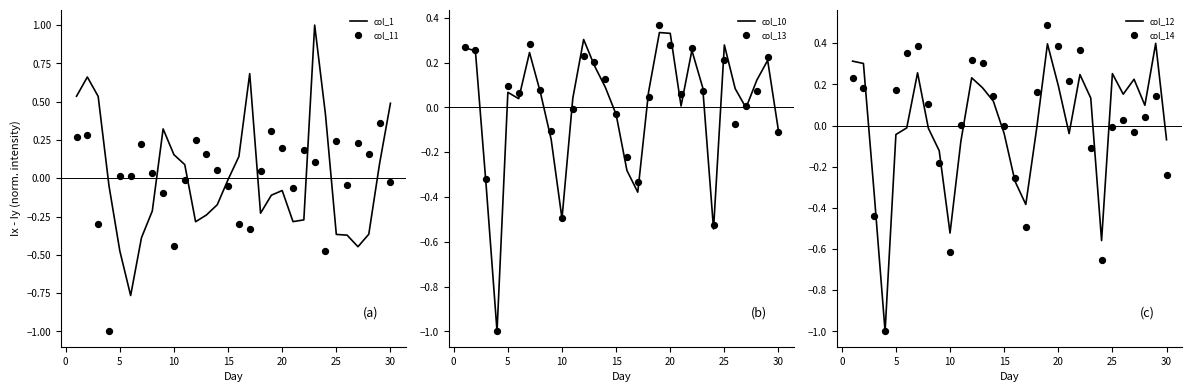

At how many categories does at least one series exceed 0?

28